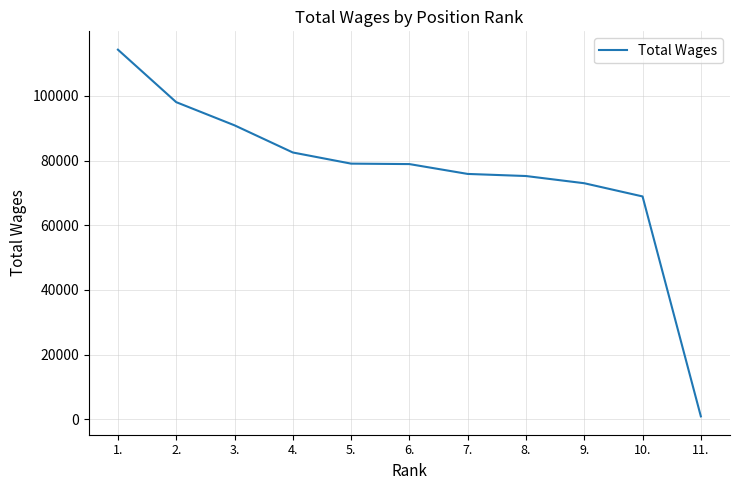

What is the maximum value shown in the chart?

114275